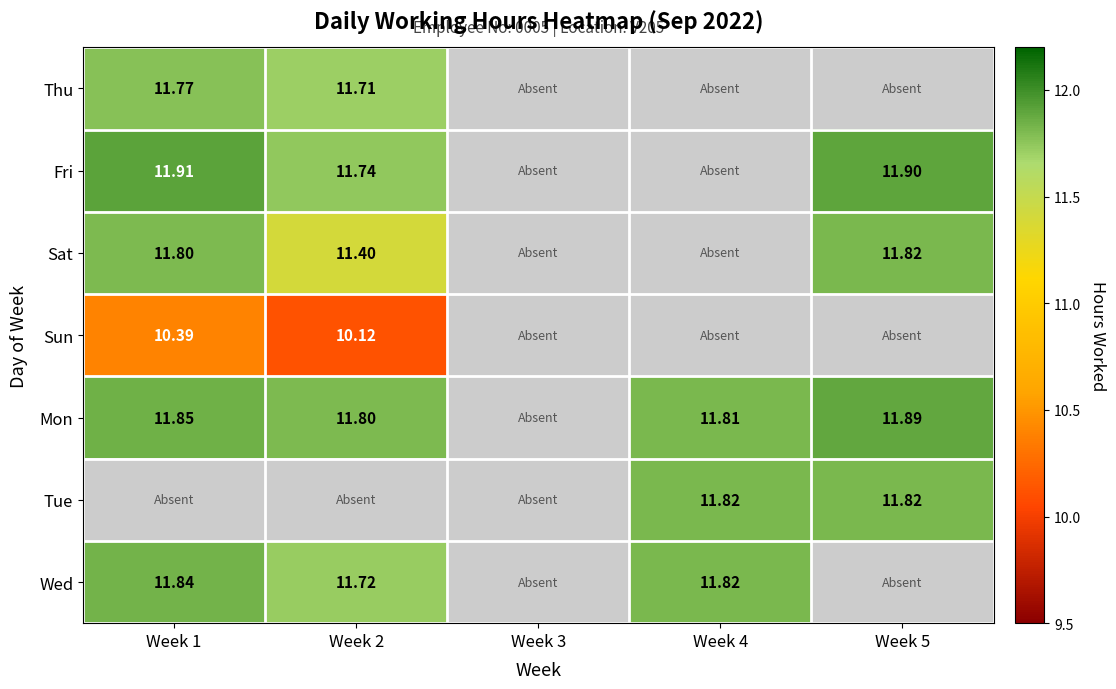

Which series has the widest spread of values?

Sat